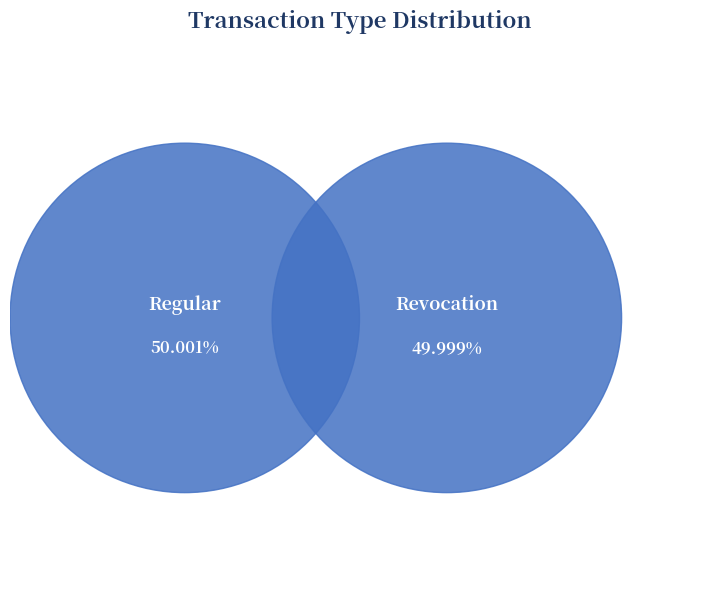

Rank the categories by value from highest to lowest.

Regular, Revocation